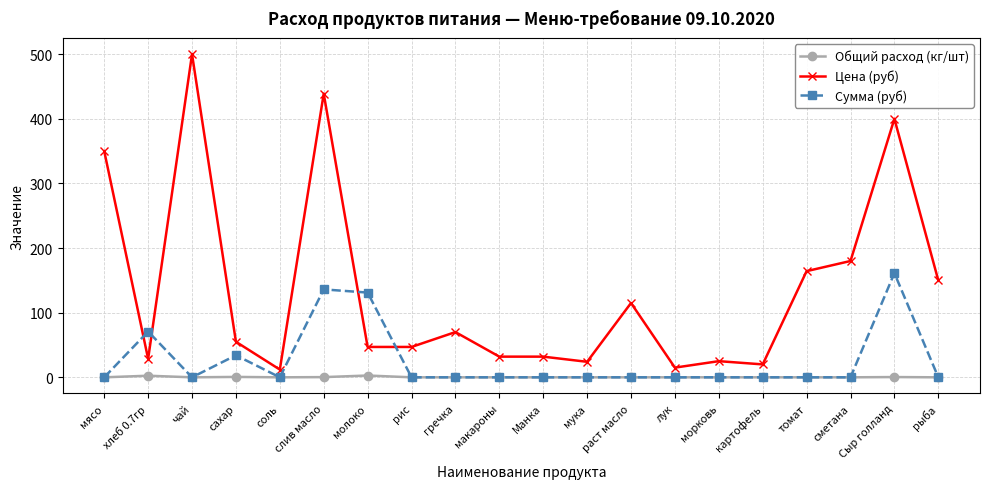

What value does the Цена (руб) series have at соль?

12.0